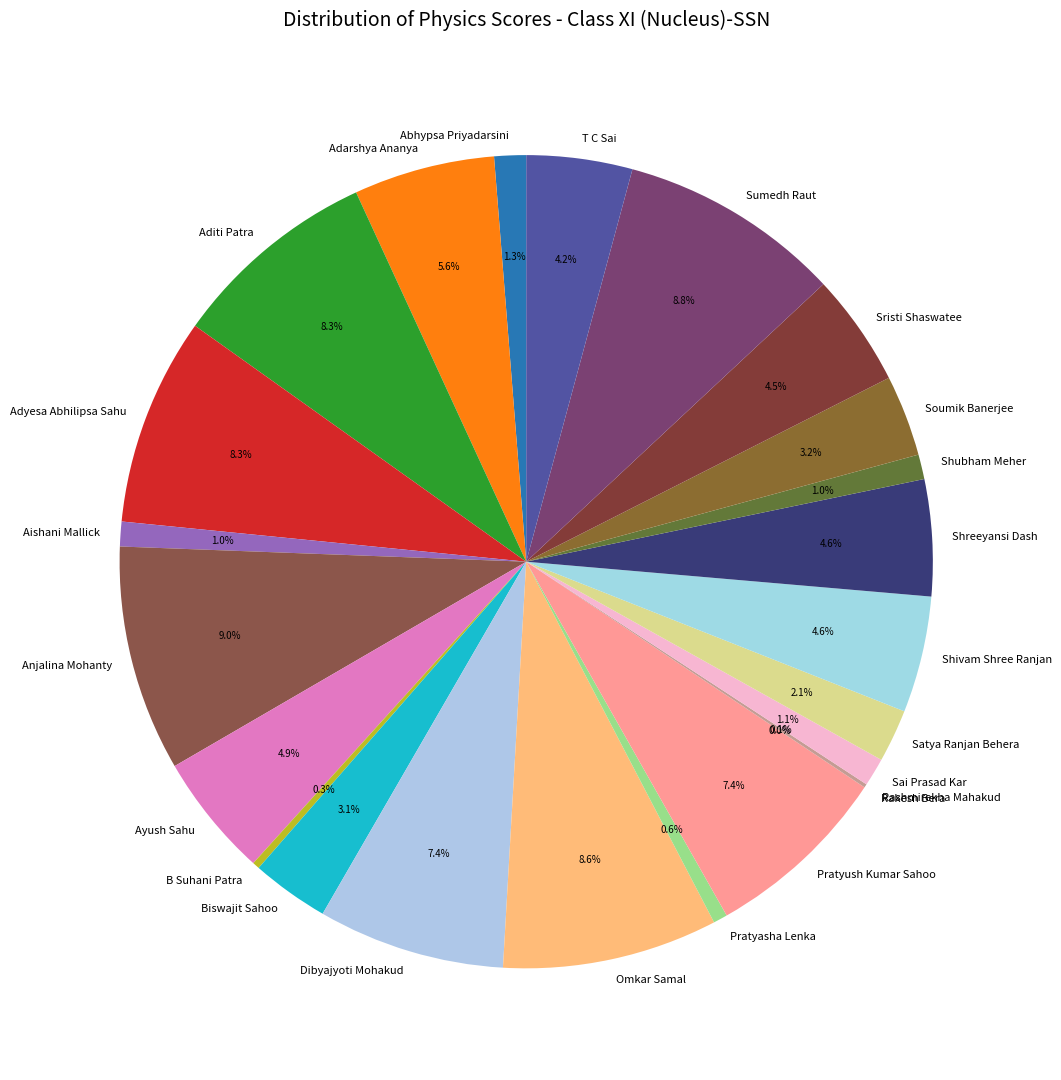

The Rashmirekha Mahakud slice represents 0% of the pie. True or false?

True